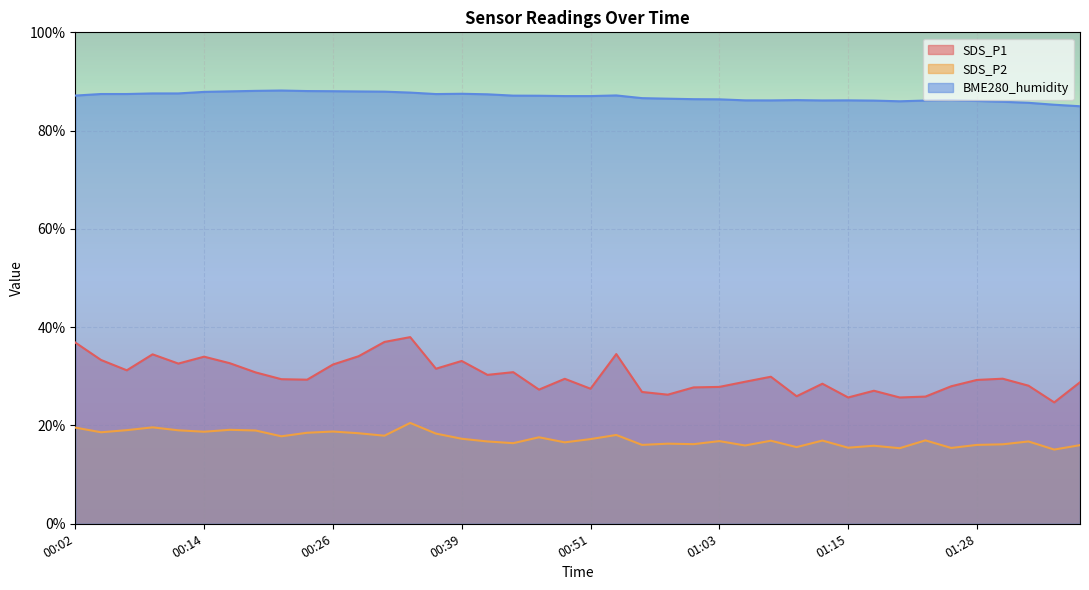

In SDS_P2, how many points are lower than both neighbors (excluding endpoints)?

14